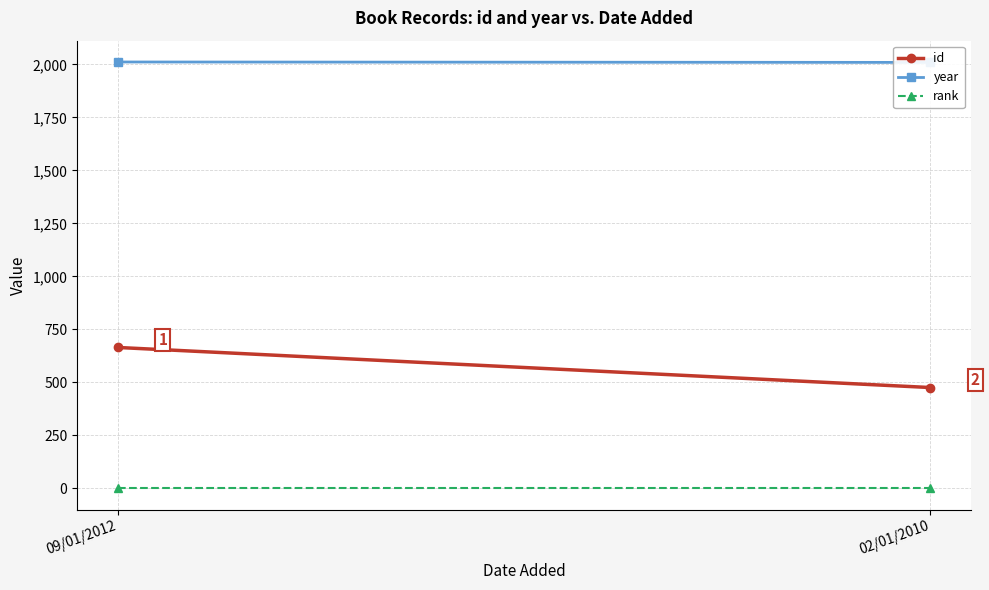

Reading left to right, transcribe all the data shown in this chart.

id: 09/01/2012=665	02/01/2010=476
year: 09/01/2012=2011	02/01/2010=2009
rank: 09/01/2012=1	02/01/2010=1